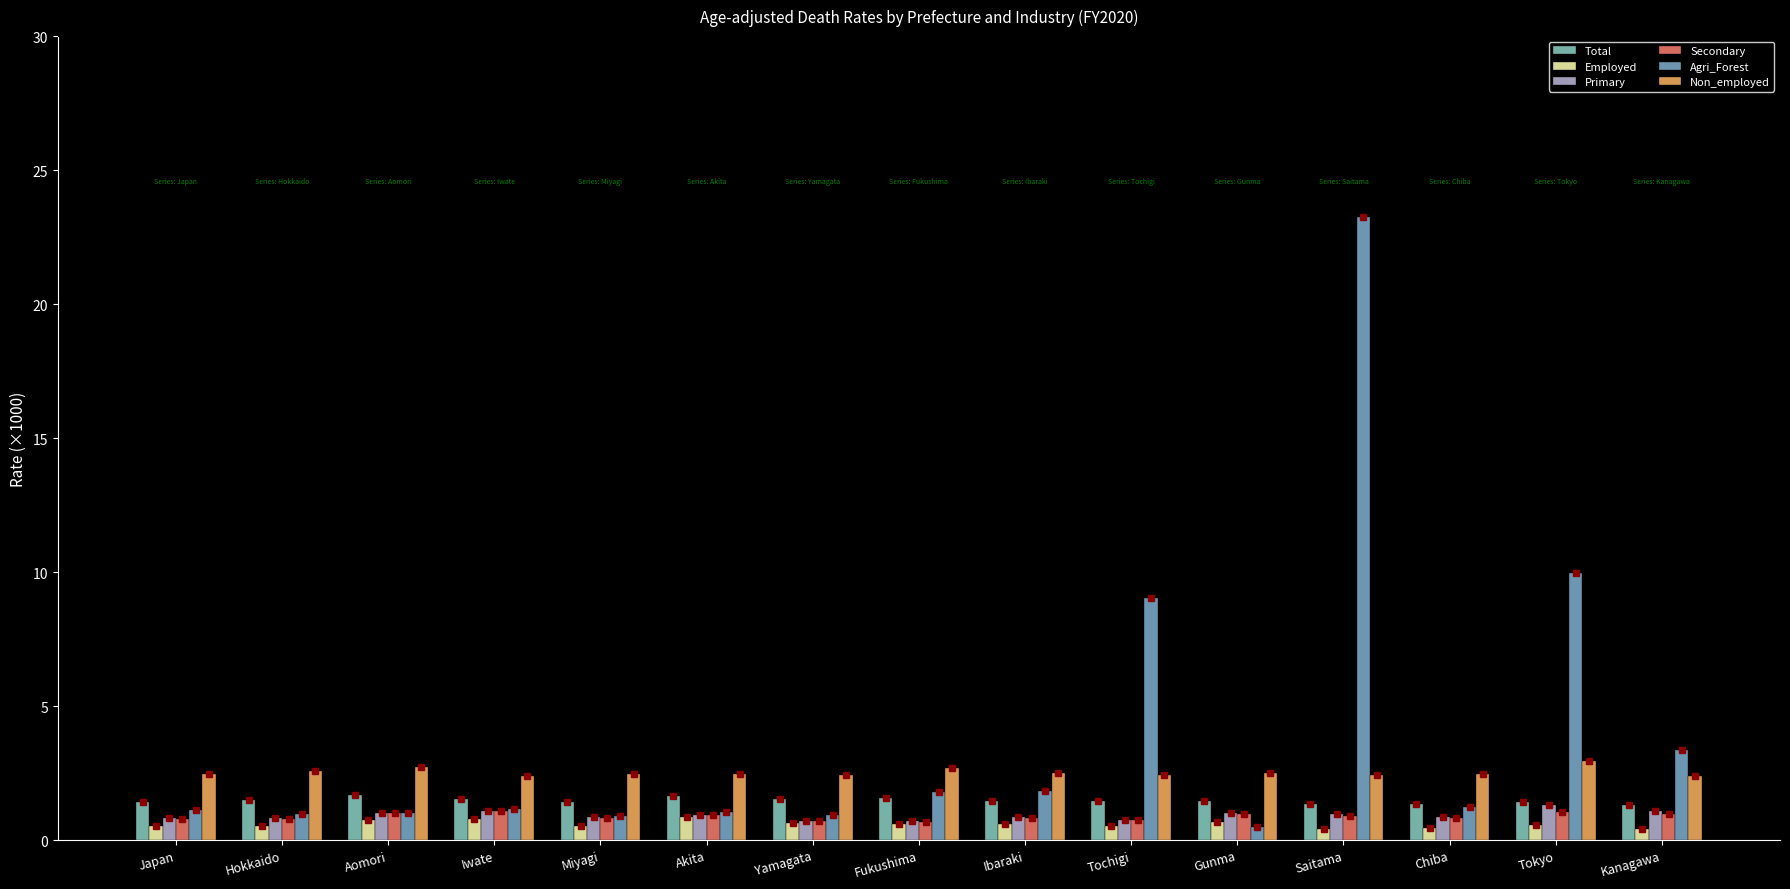

Which label corresponds to the largest value in the chart?

Saitama